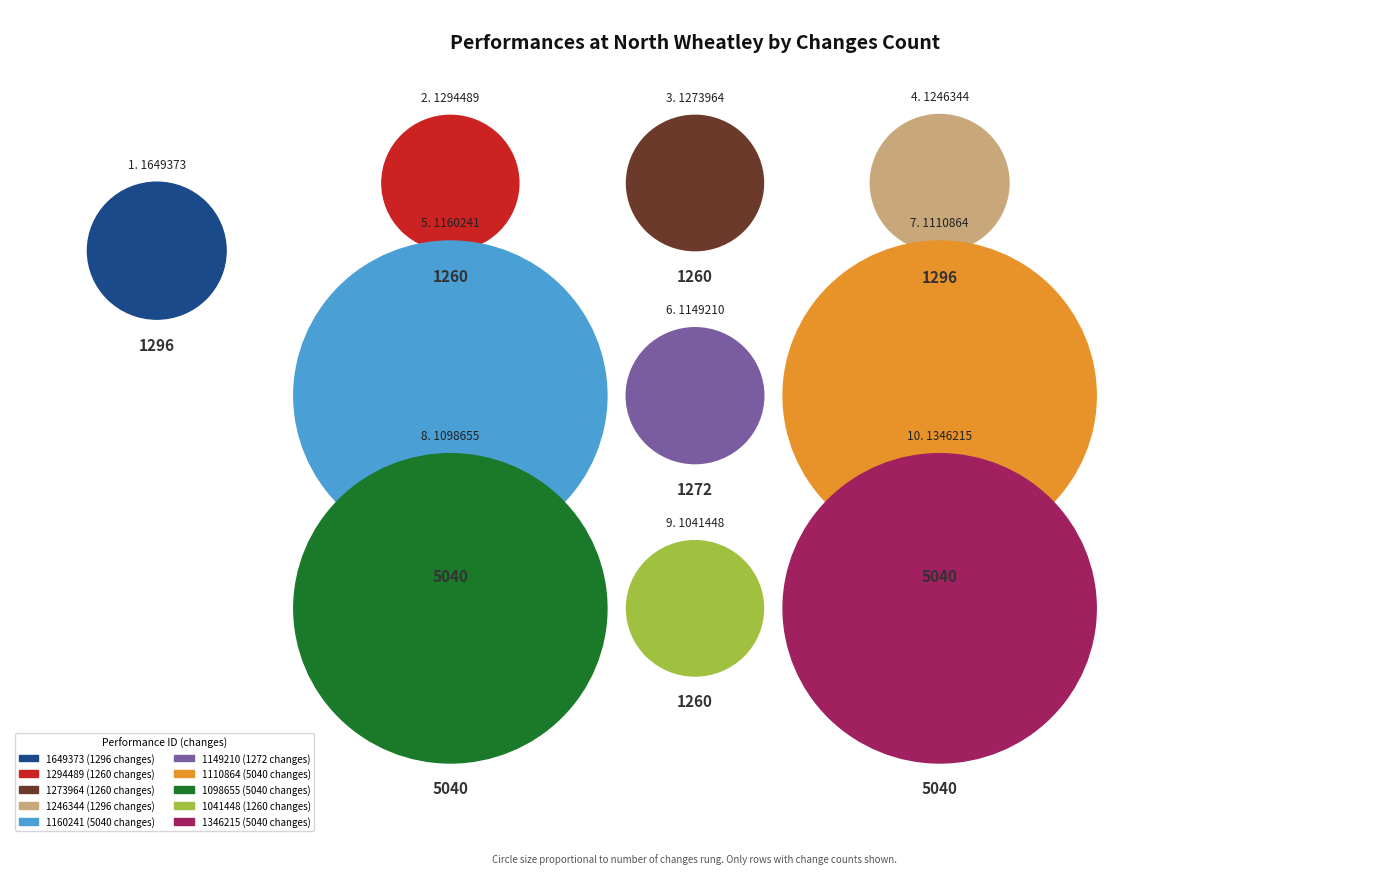

To the nearest percent, what is the combined percentage of 1110864 and 1294489?

23%